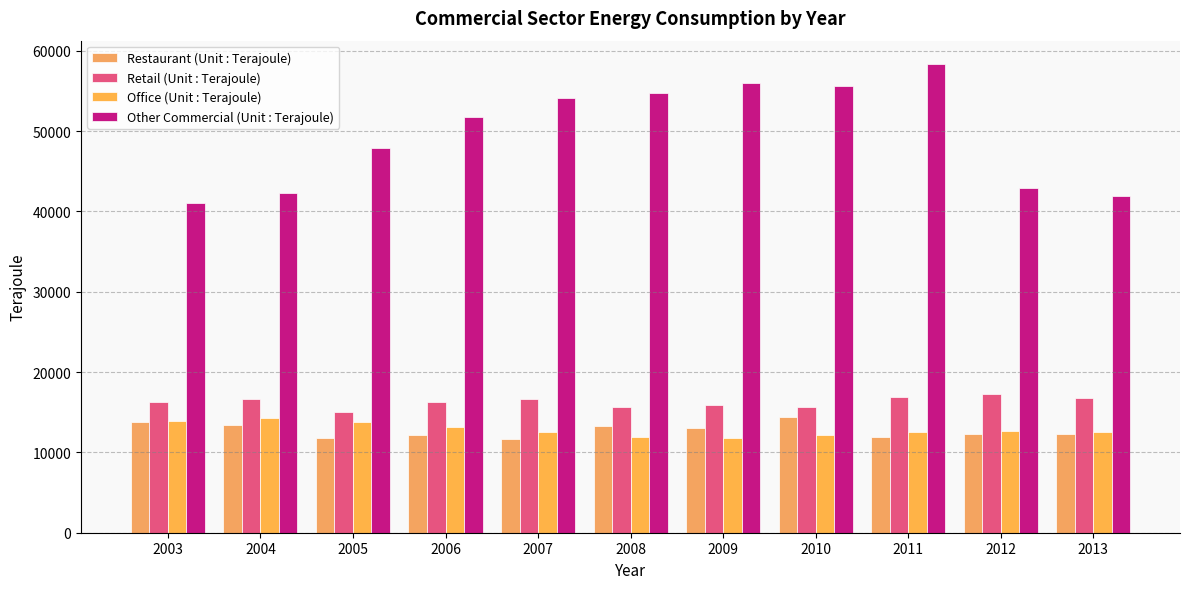

What is the value of the Restaurant (Unit : Terajoule) bar at the 2nd from the left?

13364